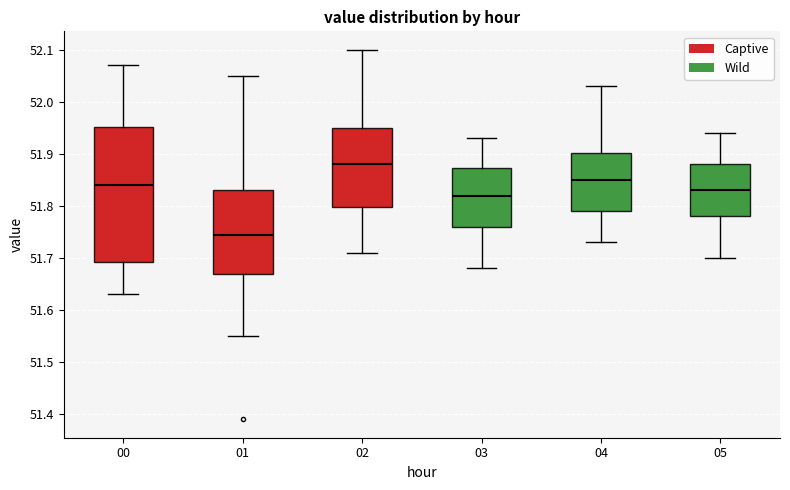

Which box's median line is the highest?

02